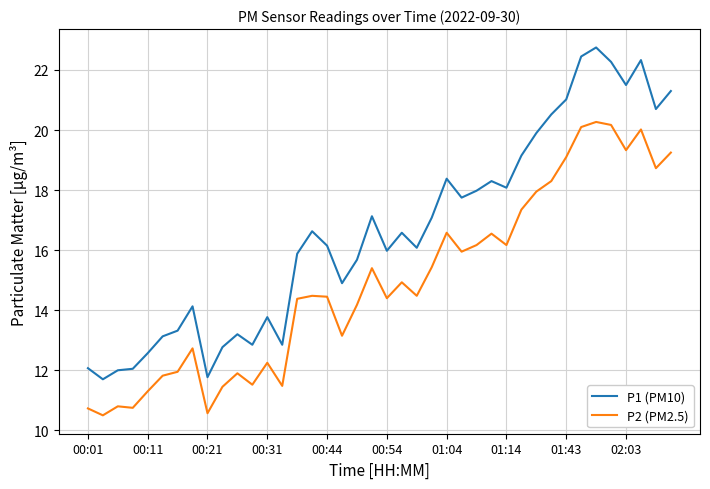

Which series has the widest spread of values?

P1 (PM10)